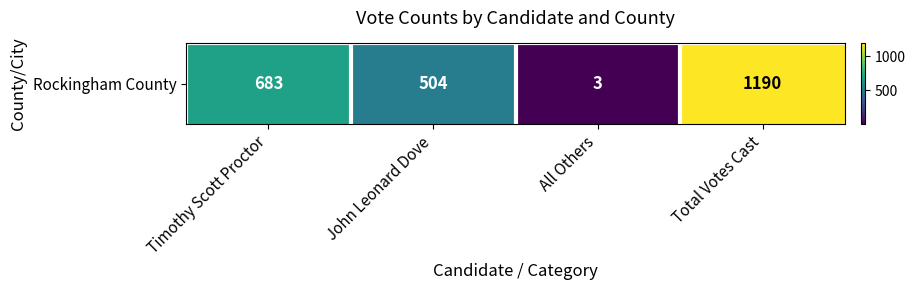

What is the minimum value shown in the chart?

3